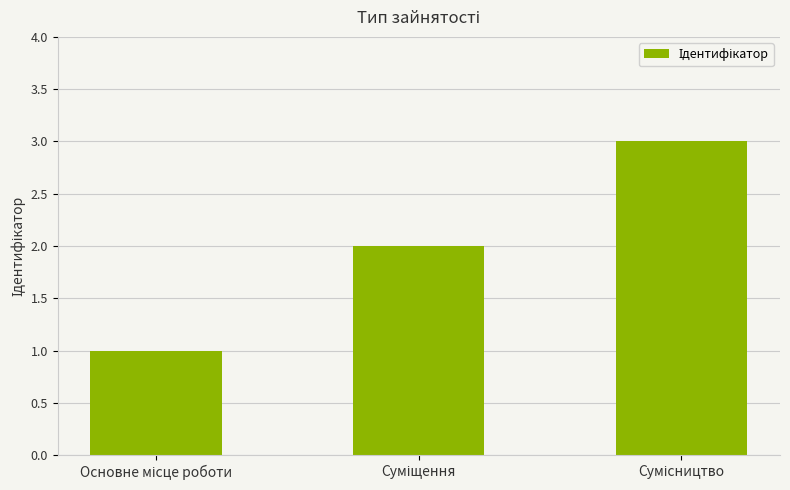

What is the greatest value displayed?

3